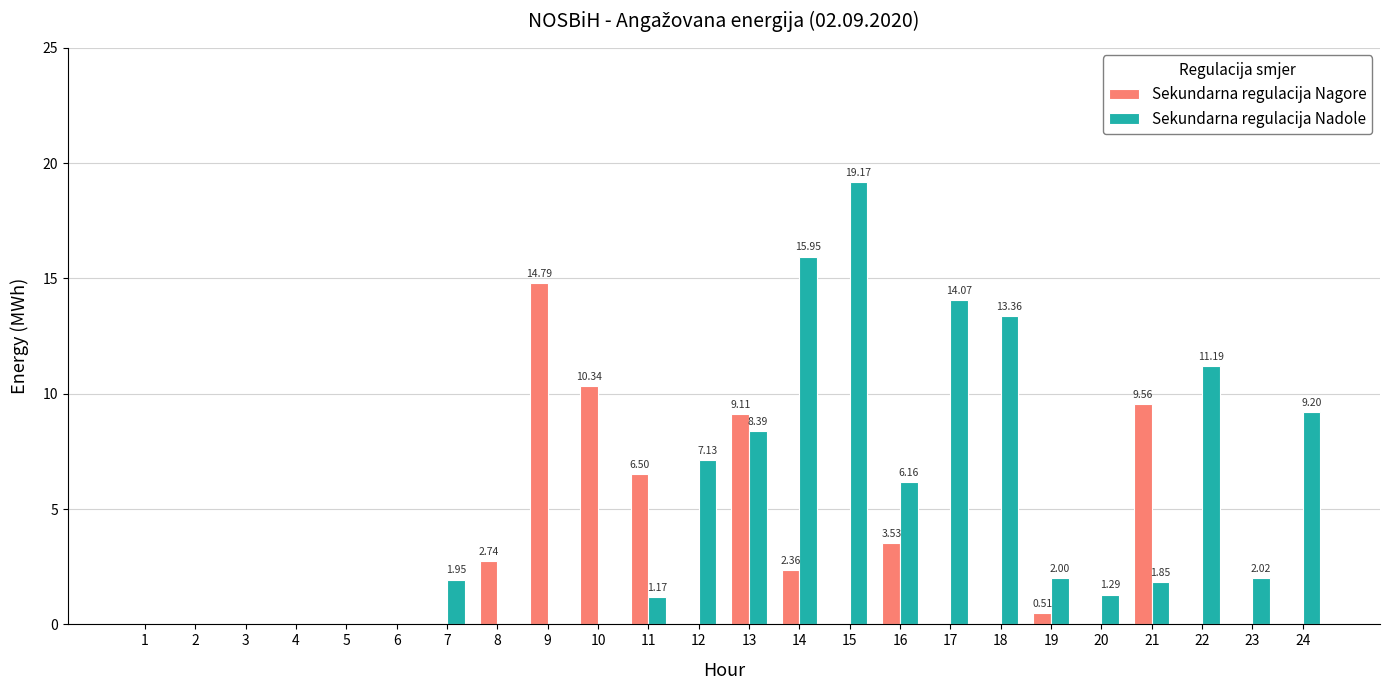

How many groups of bars are there?

24